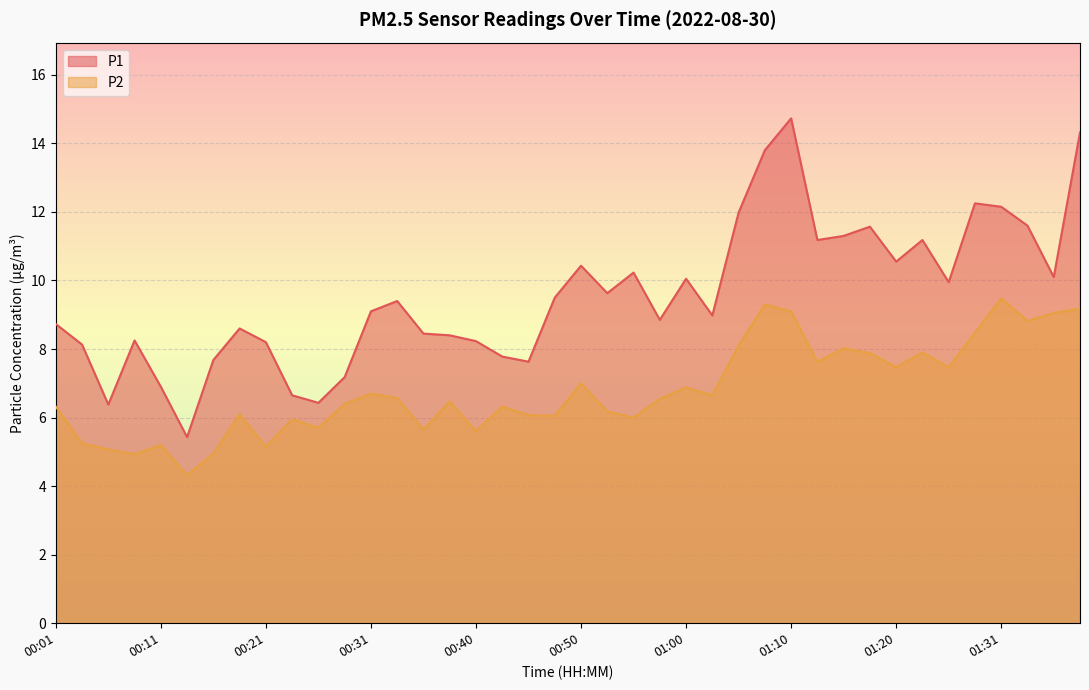

At which label does P2 reach its minimum?

00:13